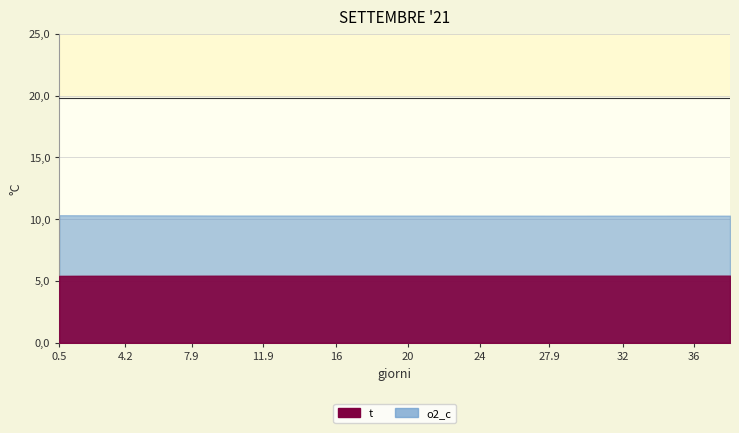

What is the lowest value of the t series?

5.4